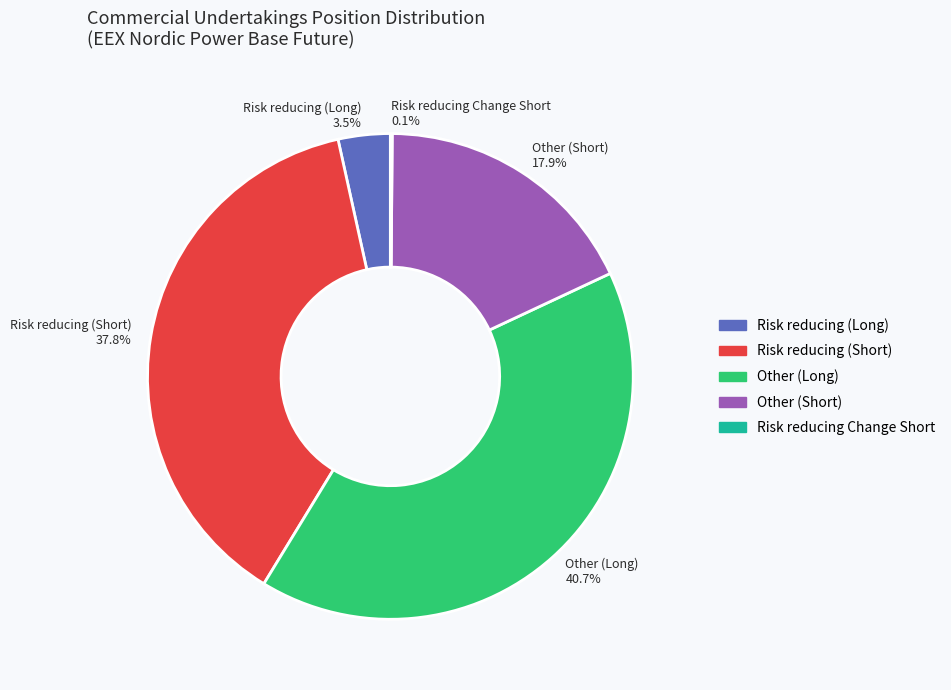

To the nearest percent, what is the difference between the largest and smallest slice percentages?

41%